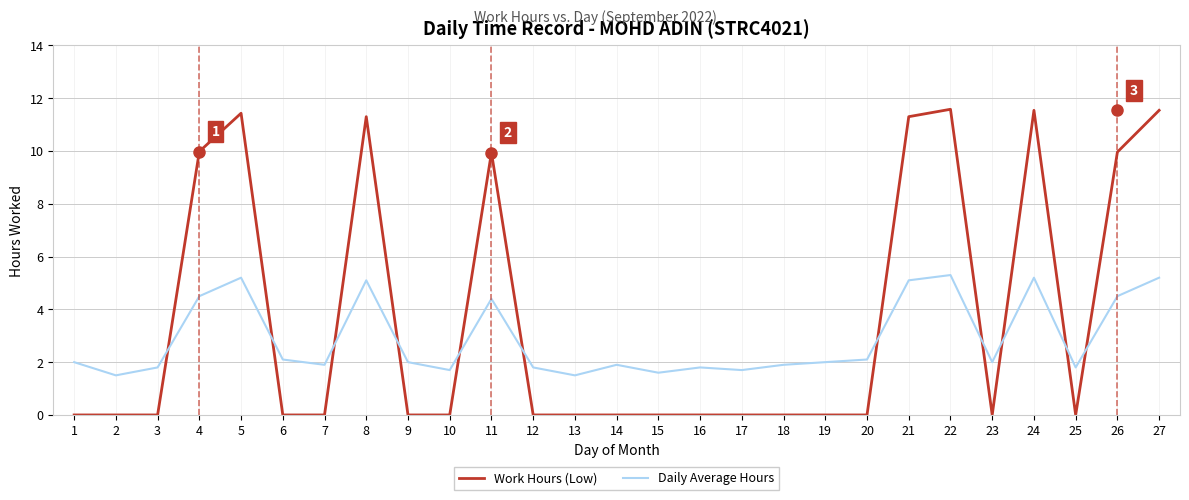

How many intersections are there between Daily Average Hours and Work Hours (Low)?

11